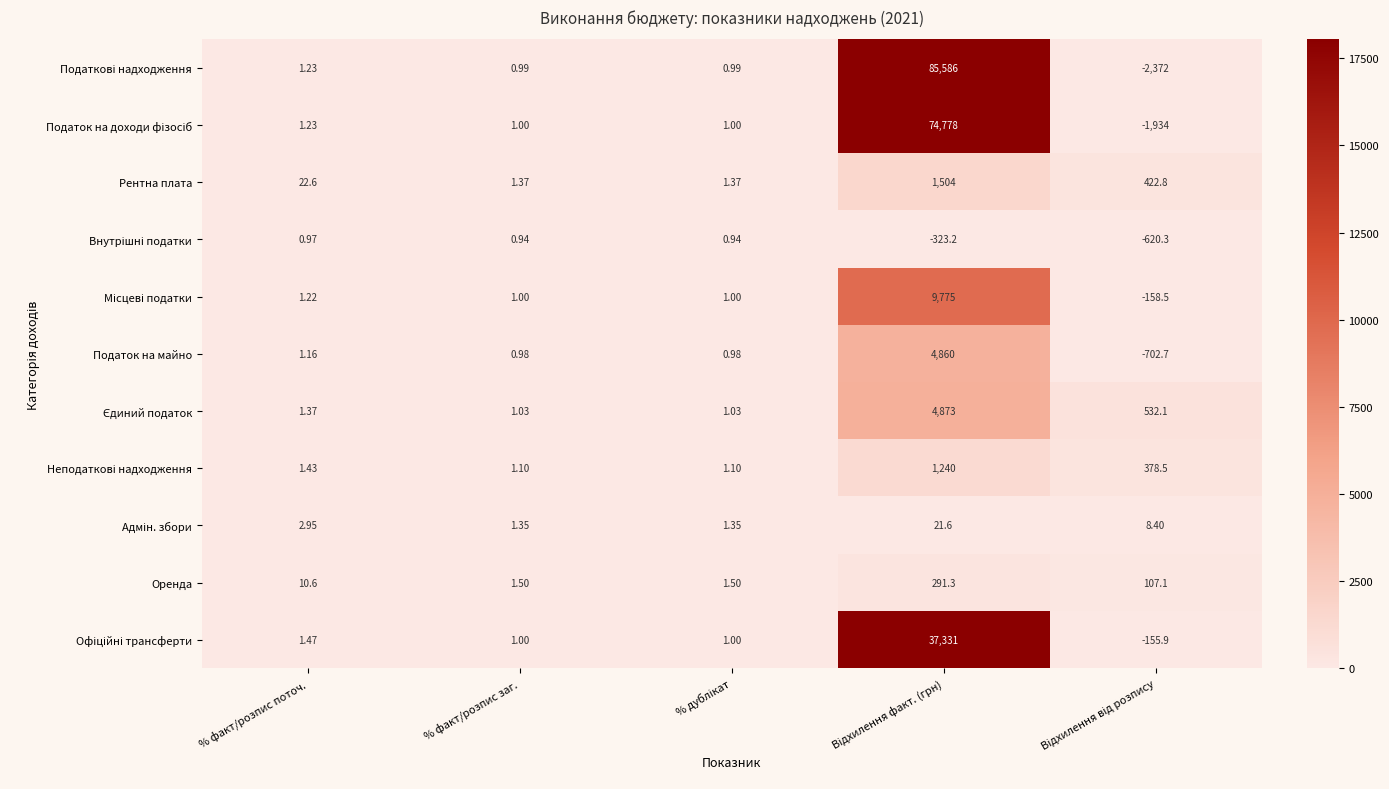

At which label is Податок на майно closest to 2078?

% факт/розпис поточ.